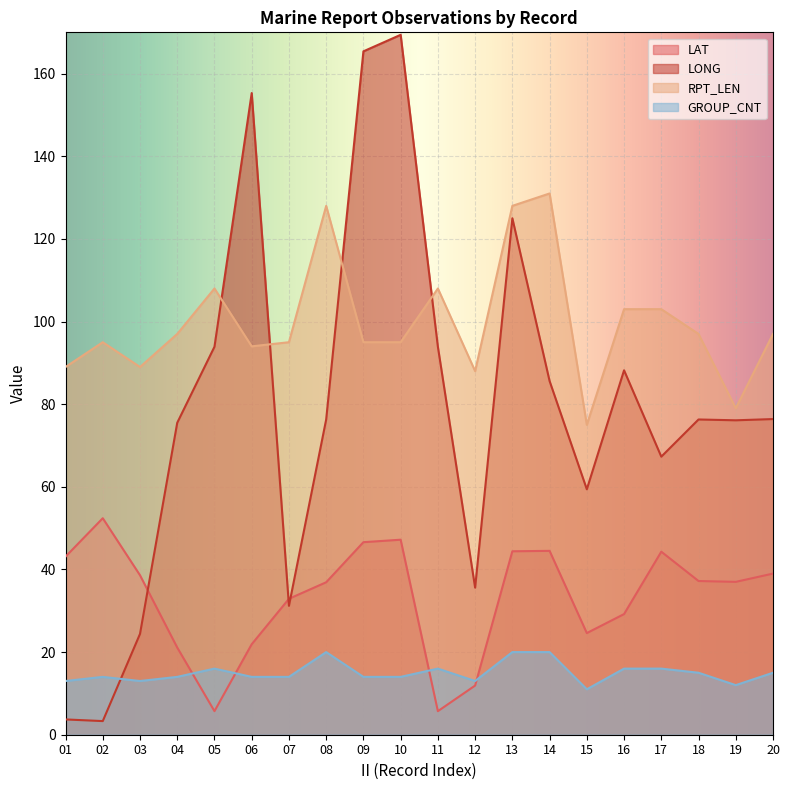

Read the GROUP_CNT value at 15.

11.0